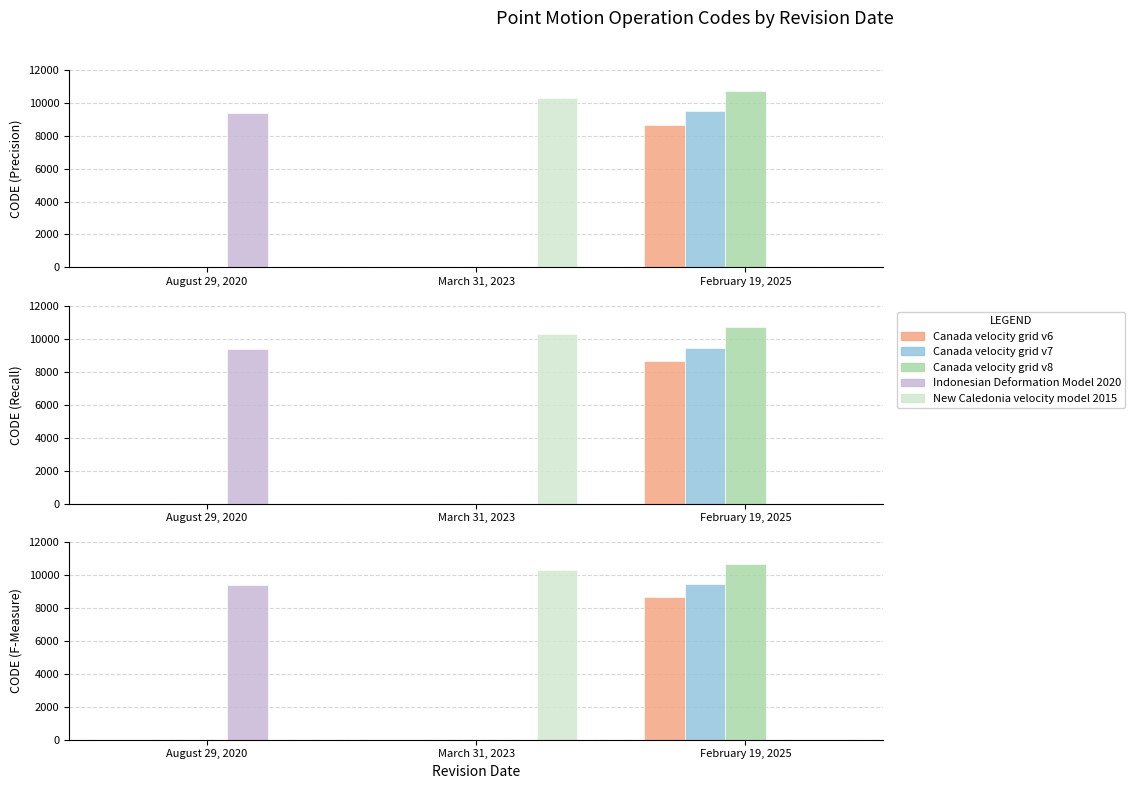

How many data points does each series have?

3